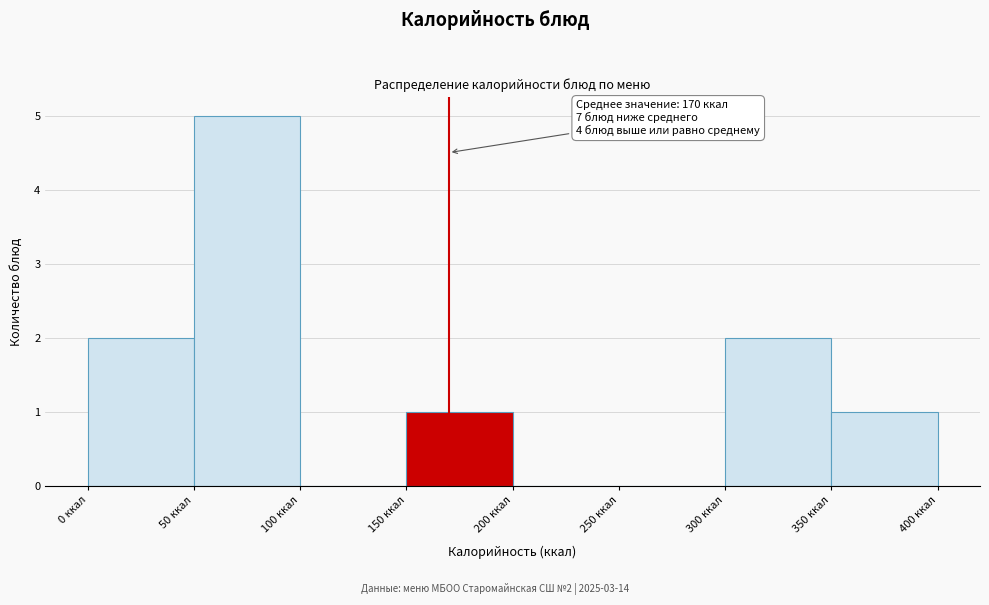

Over which range of the x-axis is the bar tallest?

50 to 100